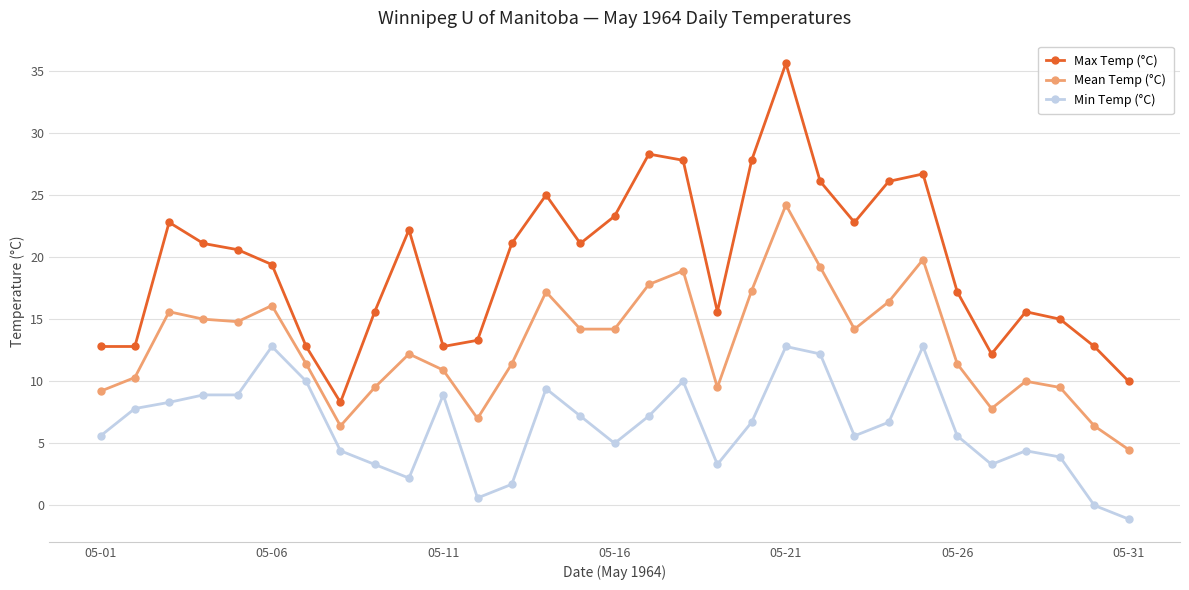

True or false: Mean Temp (°C) and Max Temp (°C) cross at least once.

False